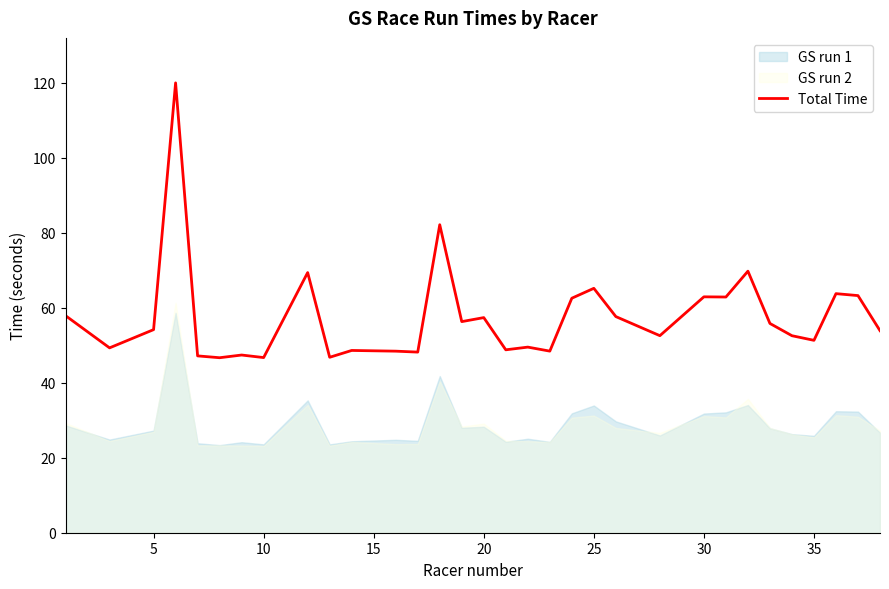

What is the lowest value of the Total Time series?

46.7